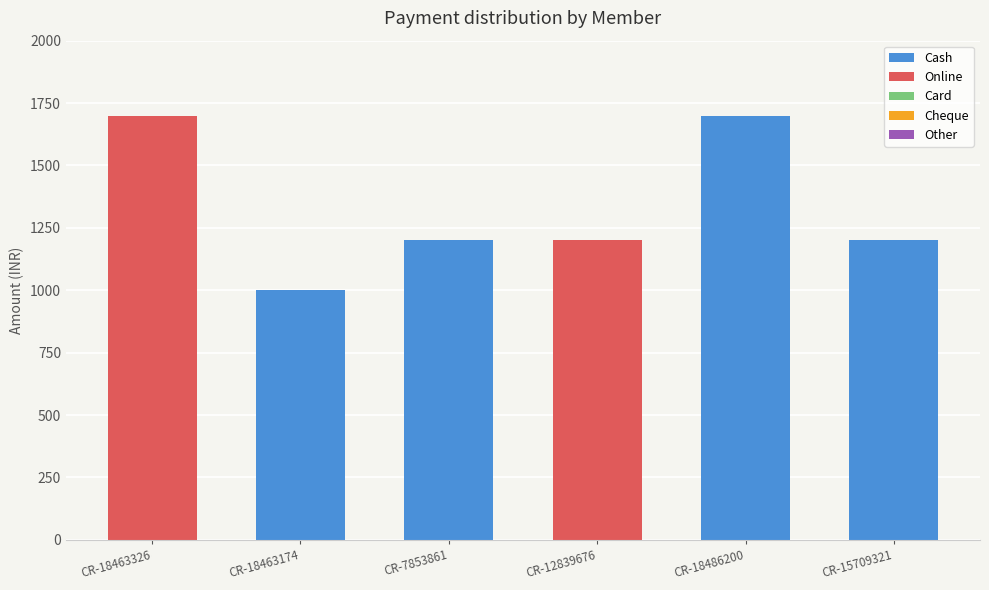

Does the chart contain stacked bars?

Yes